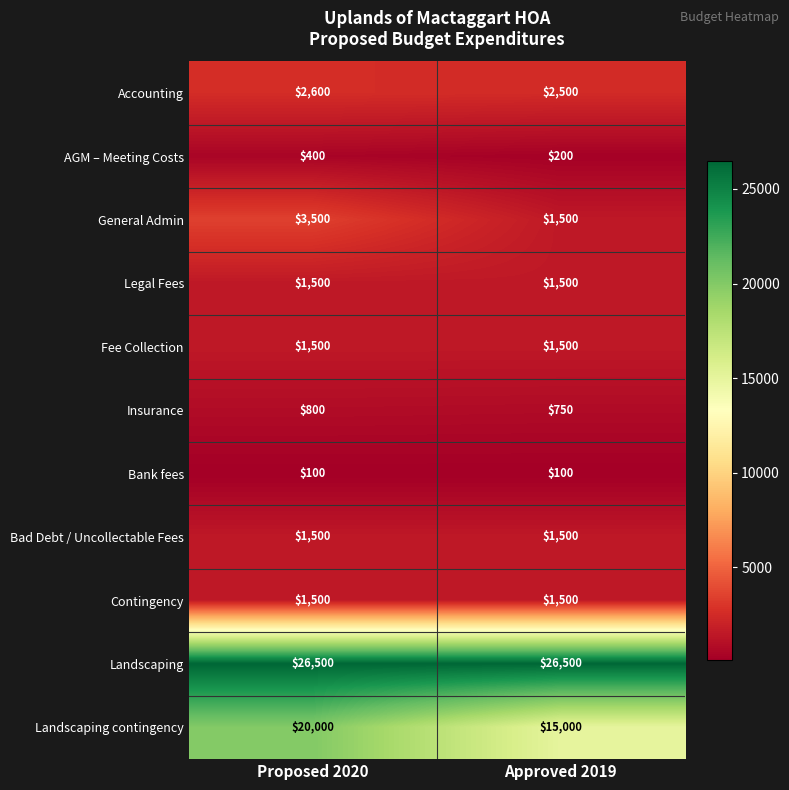

What is the lowest value of the Landscaping series?

26500